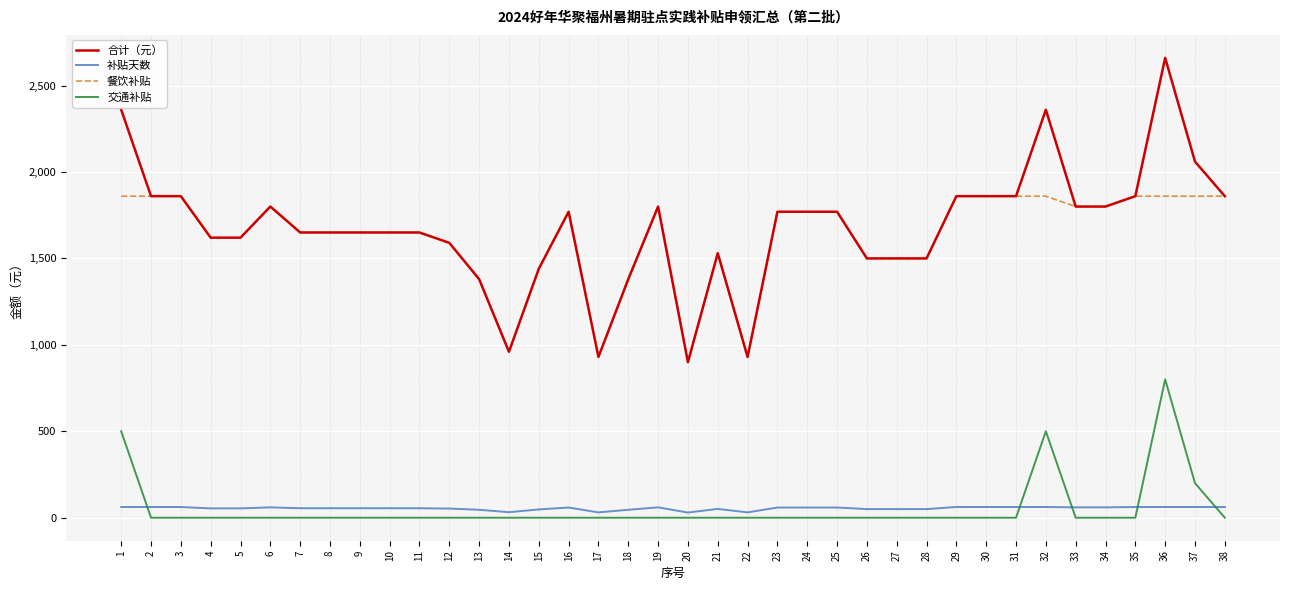

Rank the series by their maximum value, from lowest to highest.

补贴天数, 交通补贴, 餐饮补贴, 合计（元）